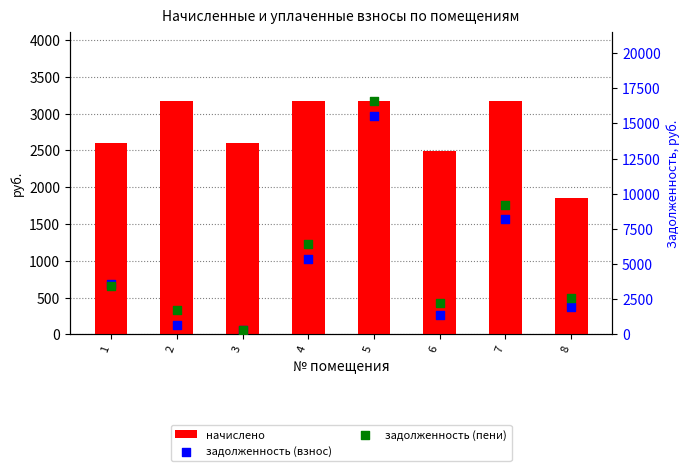

At how many categories does at least one series exceed 8598?

2